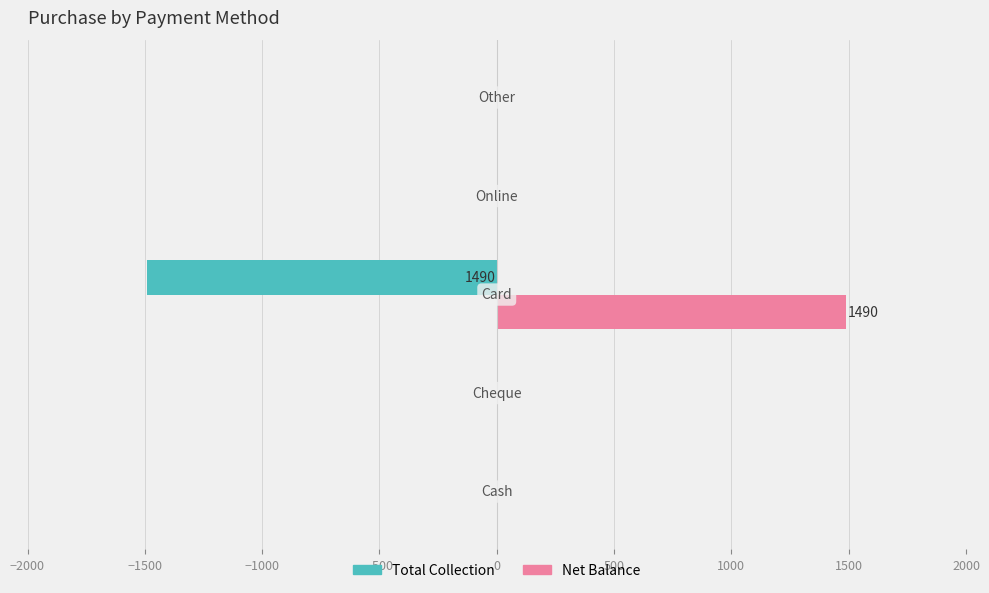

Which series has the largest total across all categories?

Net Balance